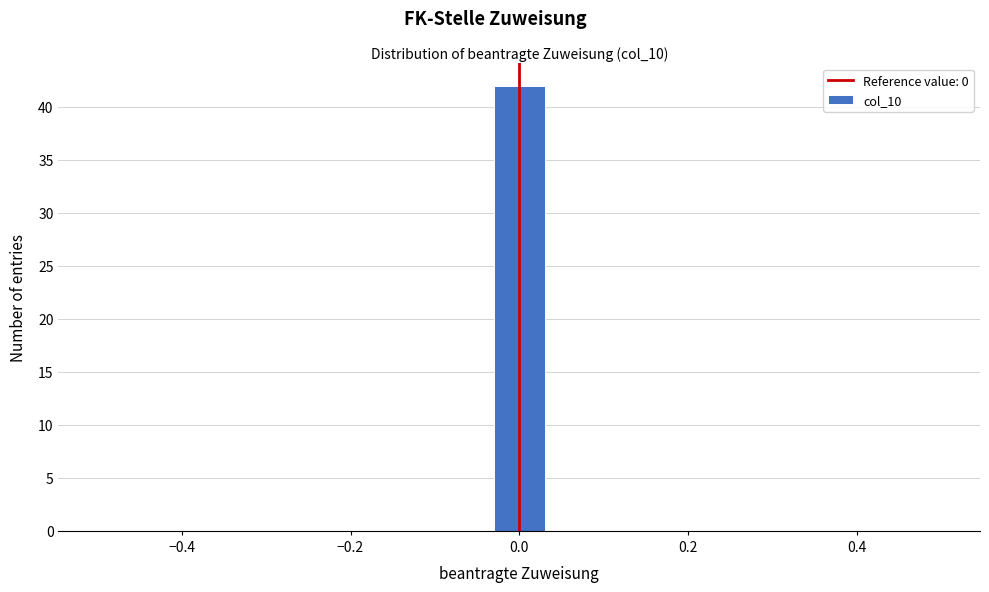

Read against the x-axis, roughly where is the centre of the tallest bar?

0.00